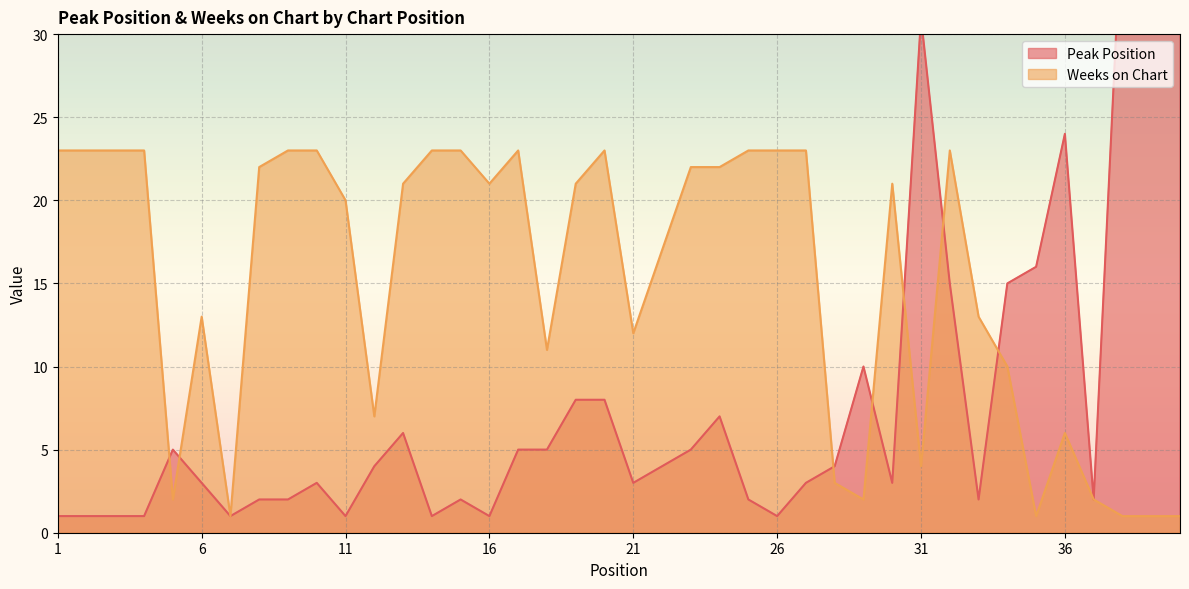

In Peak Position, how many points are lower than both neighbors (excluding endpoints)?

9